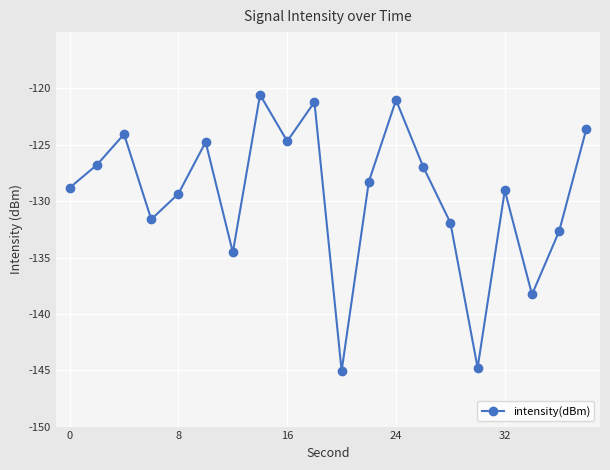

What is the greatest value displayed?

-120.6